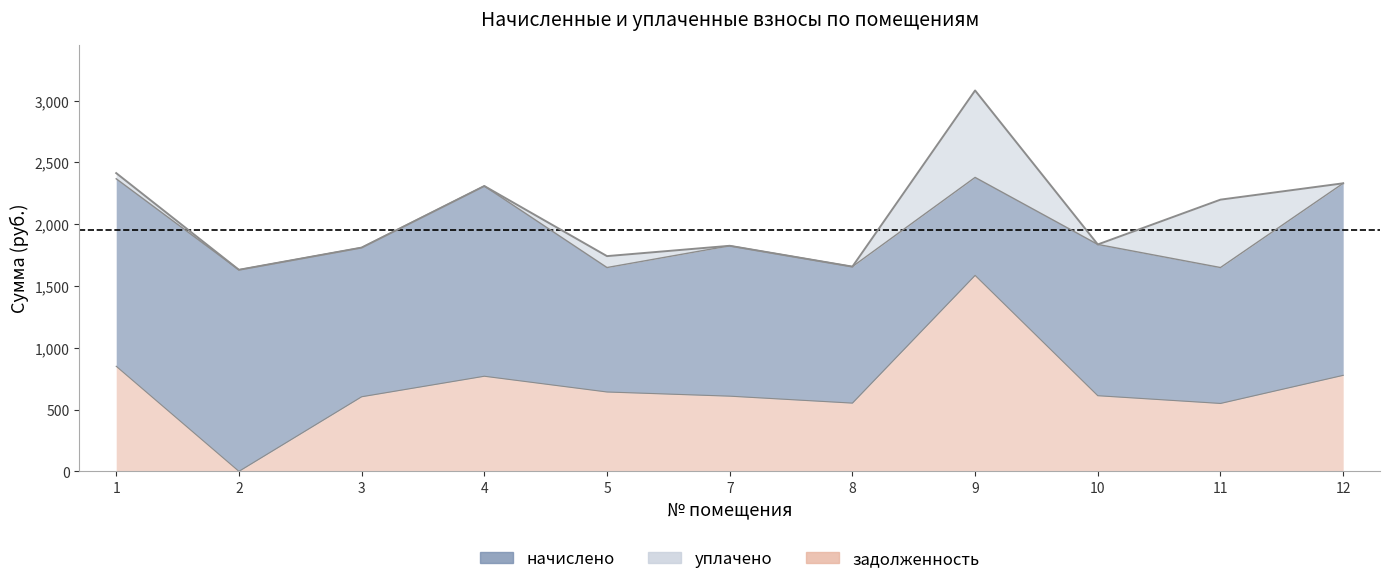

What is the spread (max minus min) of values at 7?

1217.1